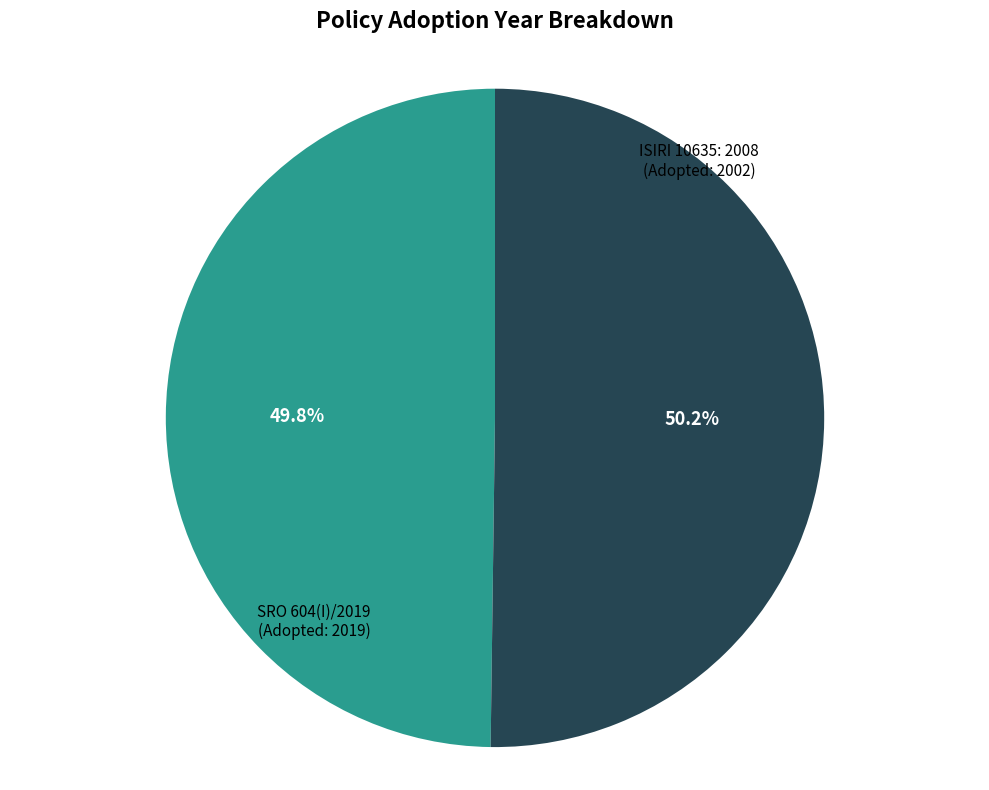

Is there any slice that represents more than half of the pie?

Yes